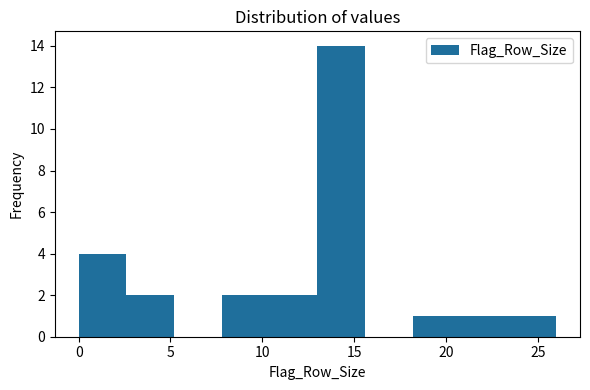

Reading left to right, list every bar in this chart as the range it spans on the x-axis followed by its height. Neither the bar edges nor the heights are printed on the chart, so give them approximately, as read against the axes.

0.0 to 2.6: 4
2.6 to 5.2: 2
5.2 to 7.8: 0
7.8 to 10.4: 2
10.4 to 13.0: 2
13.0 to 15.6: 14
15.6 to 18.2: 0
18.2 to 20.8: 1
20.8 to 23.4: 1
23.4 to 26.0: 1